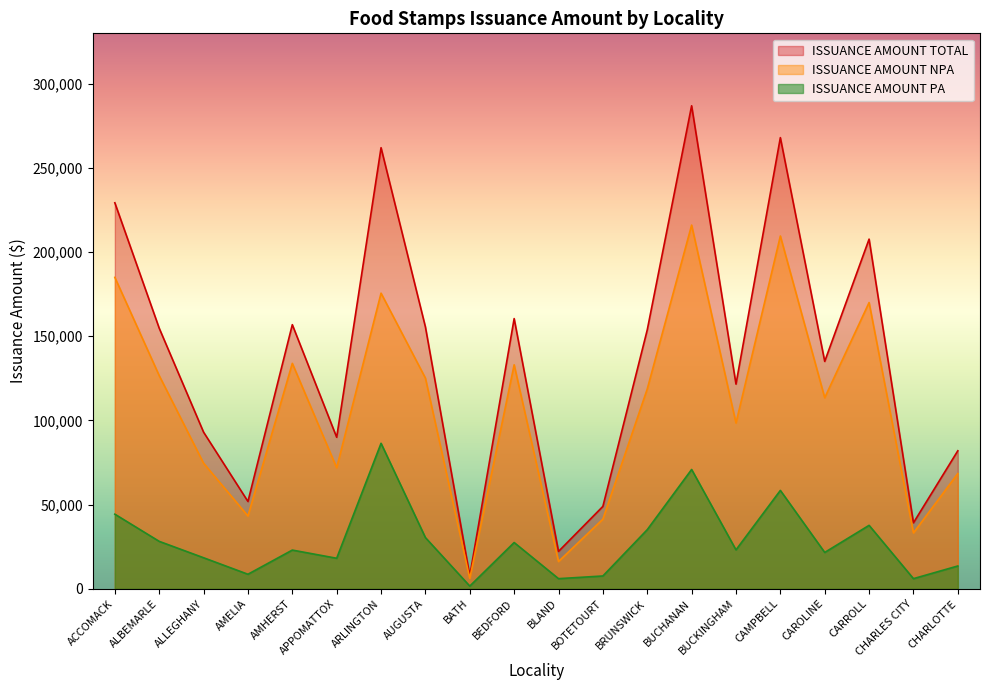

True or false: ISSUANCE AMOUNT PA has a value of 10069 at BLAND.

False